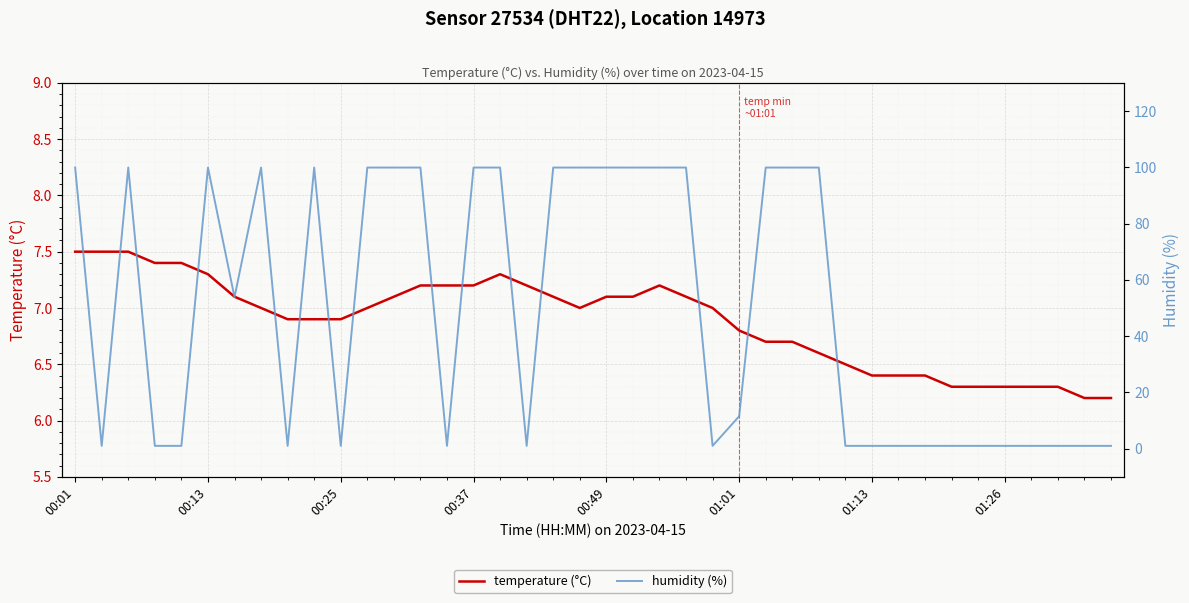

True or false: temperature (°C) has a value of 10.7 at 00:49.

False